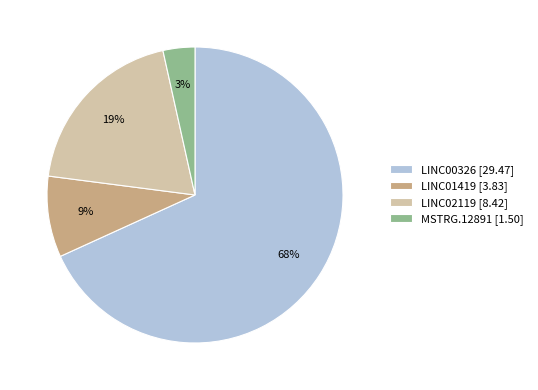

Count the number of slices in the pie.

4